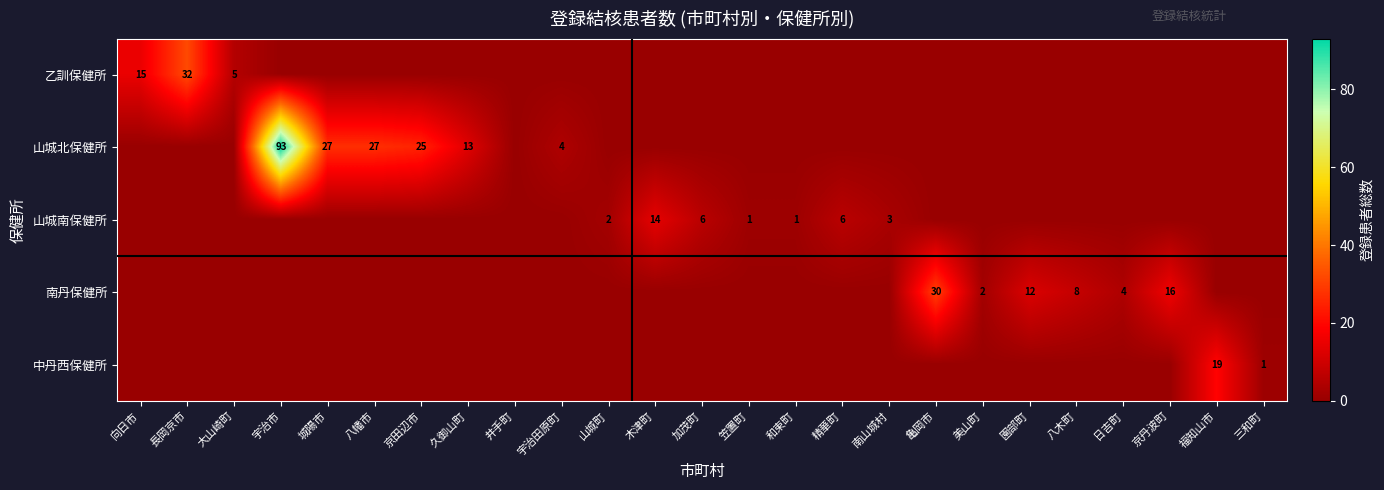

The value of 山城南保健所 at 南山城村 is 2. True or false?

False